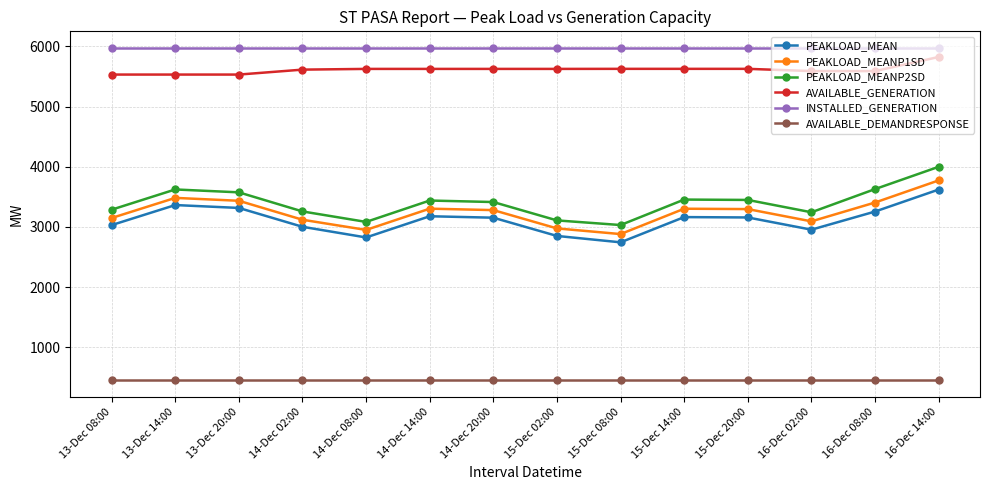

What is the total value across all series at 14-Dec 02:00?

21421